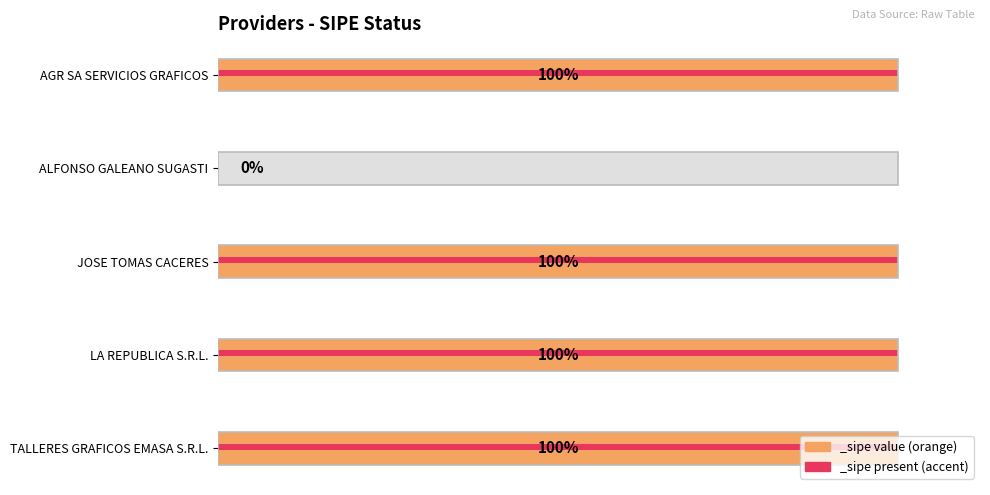

What is the sum of all values?

4